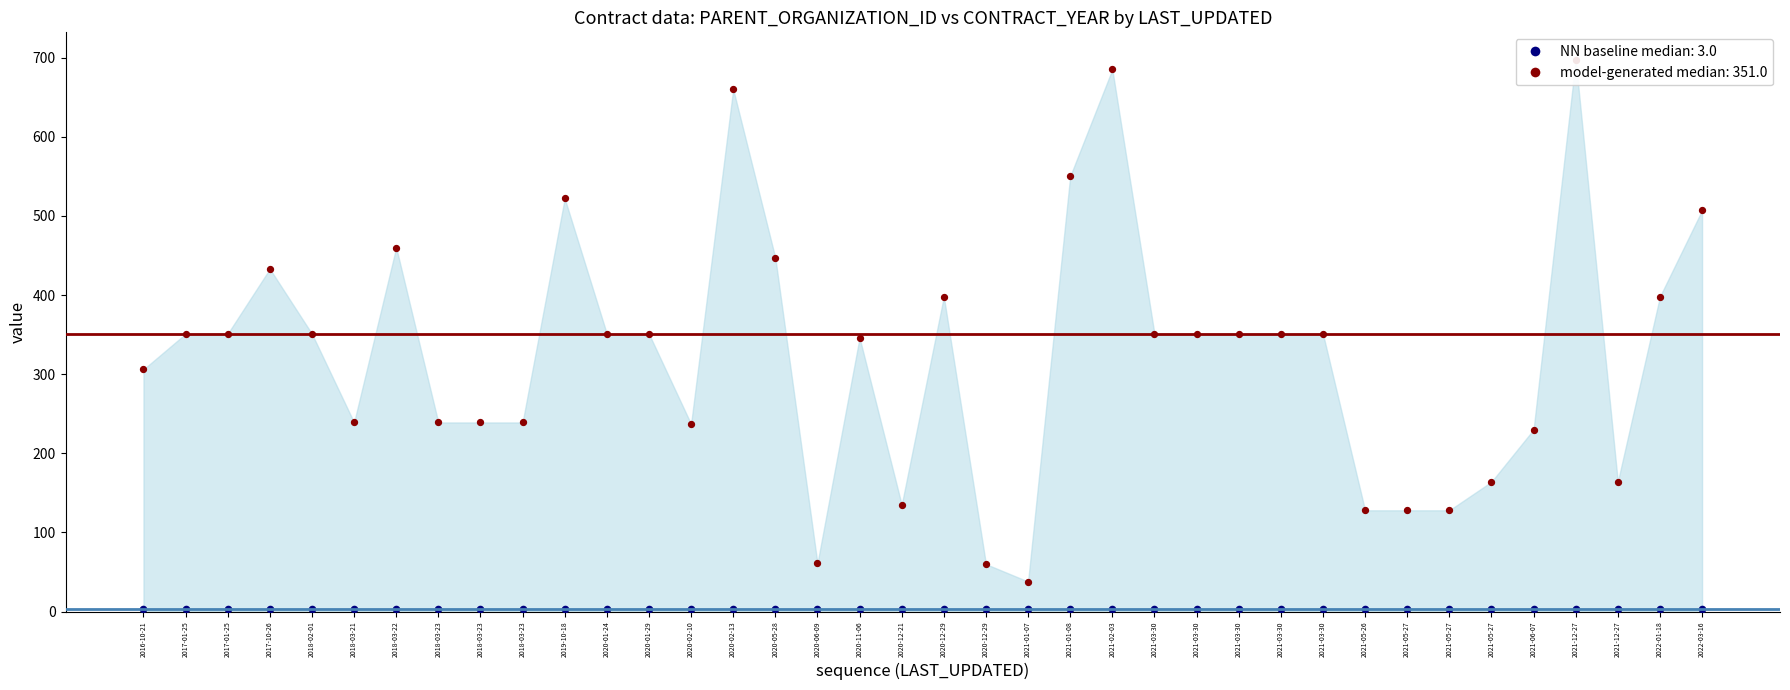

Approximately how many times larger is the value at 2021-05-27 compared to 2021-05-27?

0.8